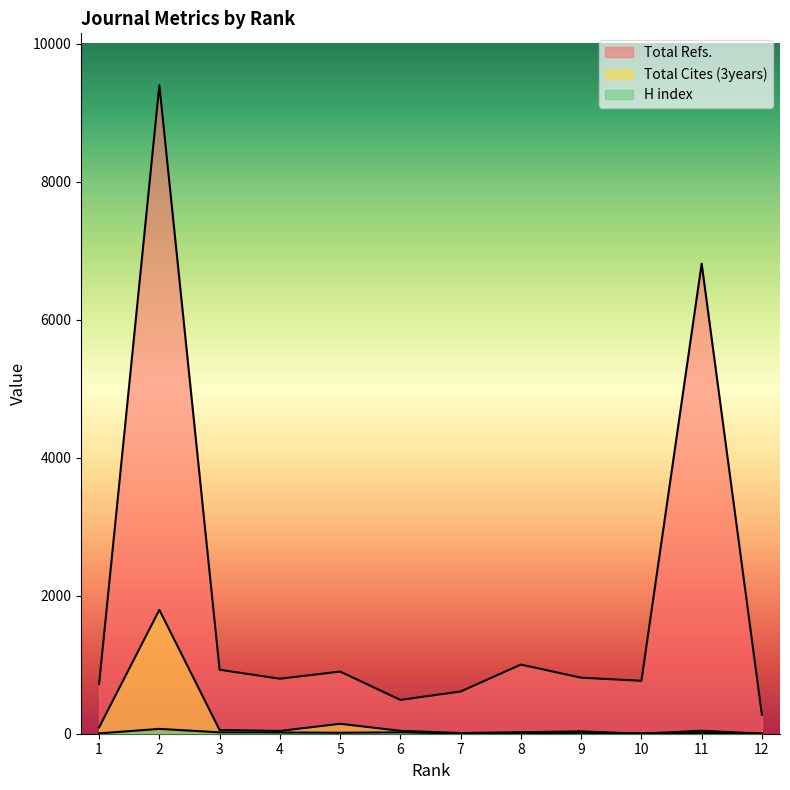

How many values in the Total Refs. series are below 812?

6